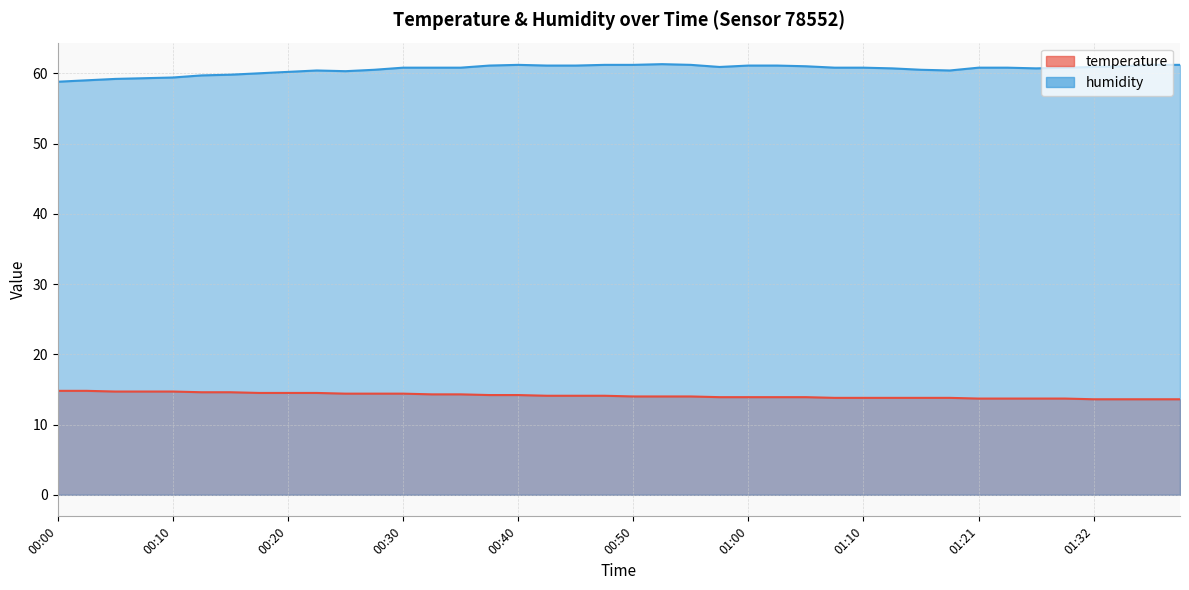

What is the average value of the humidity series?

60.6